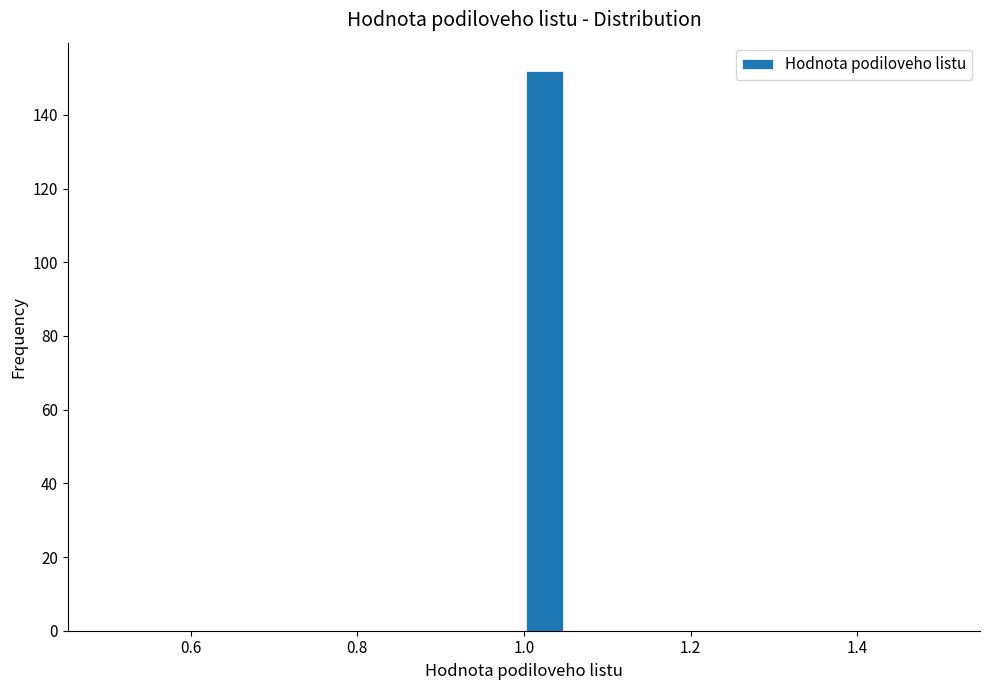

Read against the x-axis, roughly where is the centre of the tallest bar?

1.02